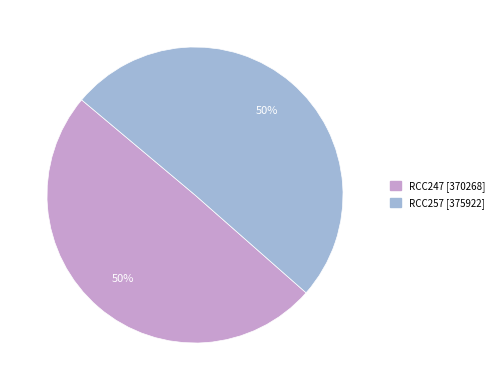

True or false: RCC257 accounts for 63% of the total.

False